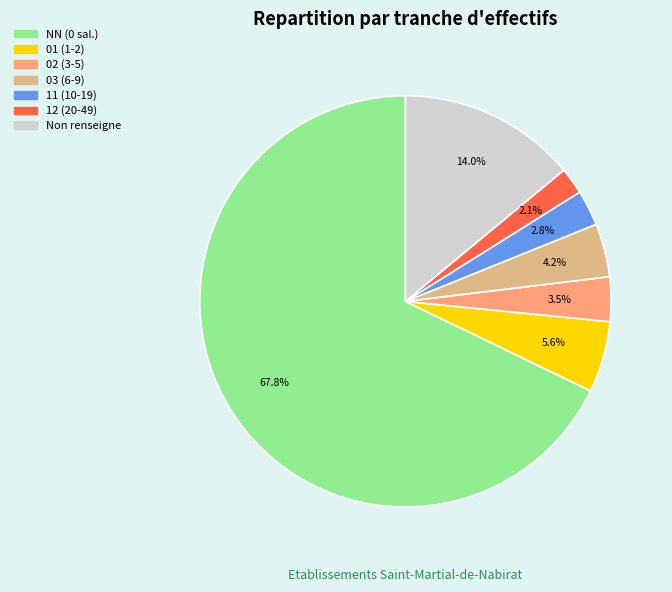

Does any single category account for the majority?

Yes